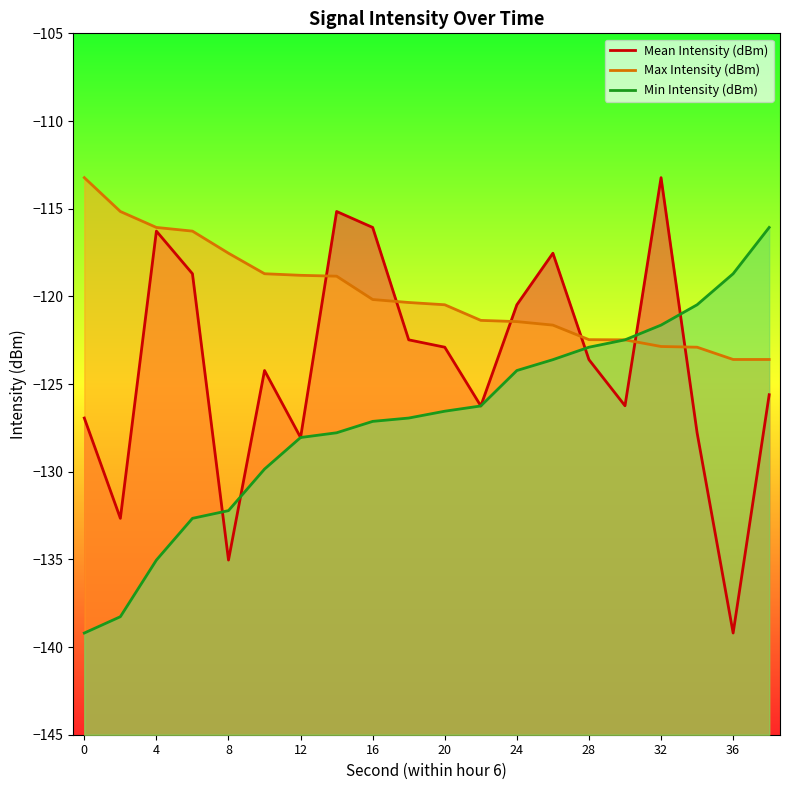

True or false: Min Intensity (dBm) has a value of -34.2 at 12.

False